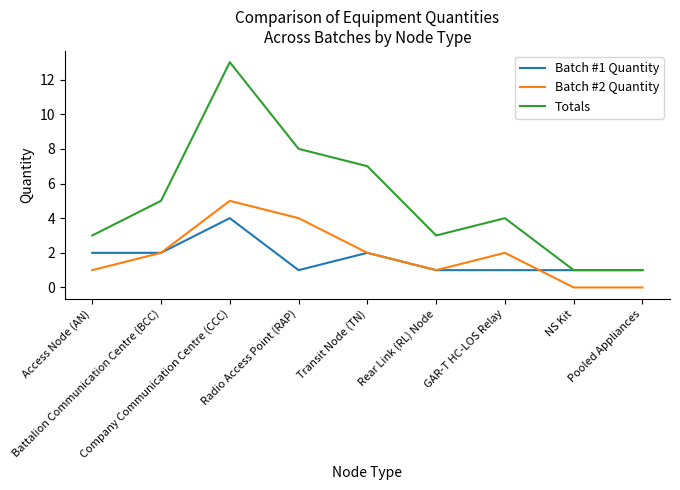

True or false: Batch #2 Quantity and Totals cross at least once.

False